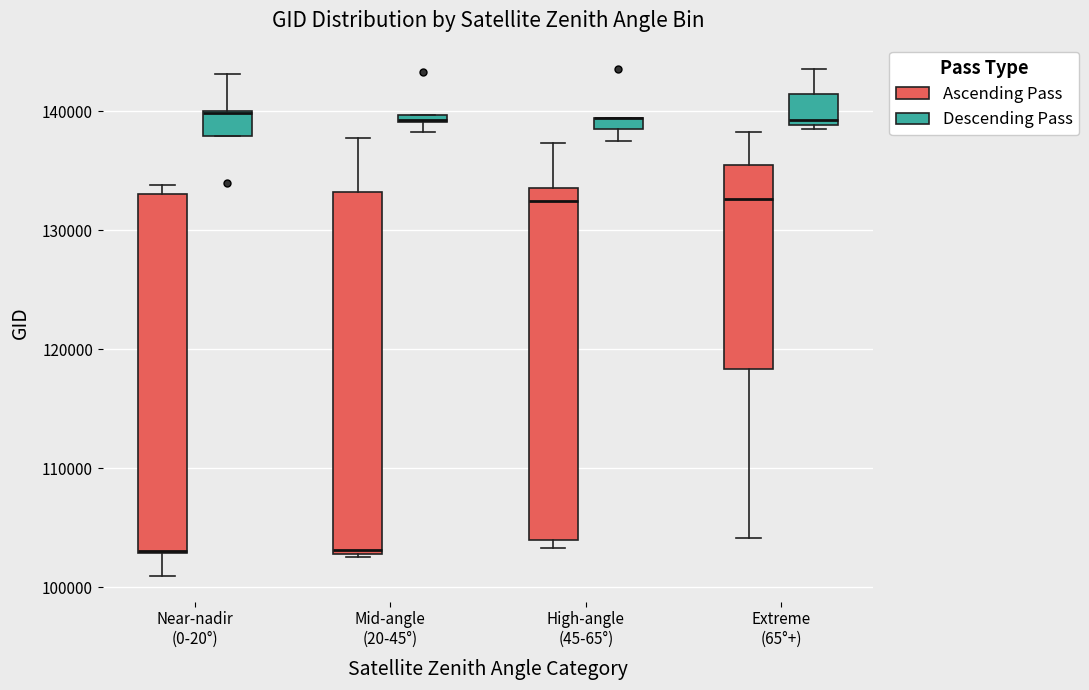

Where is the lower edge of the box for Extreme (65°+) (Ascending Pass) on the y-axis? The values are not printed on the chart, so give them approximately, as read against the axis.

118000